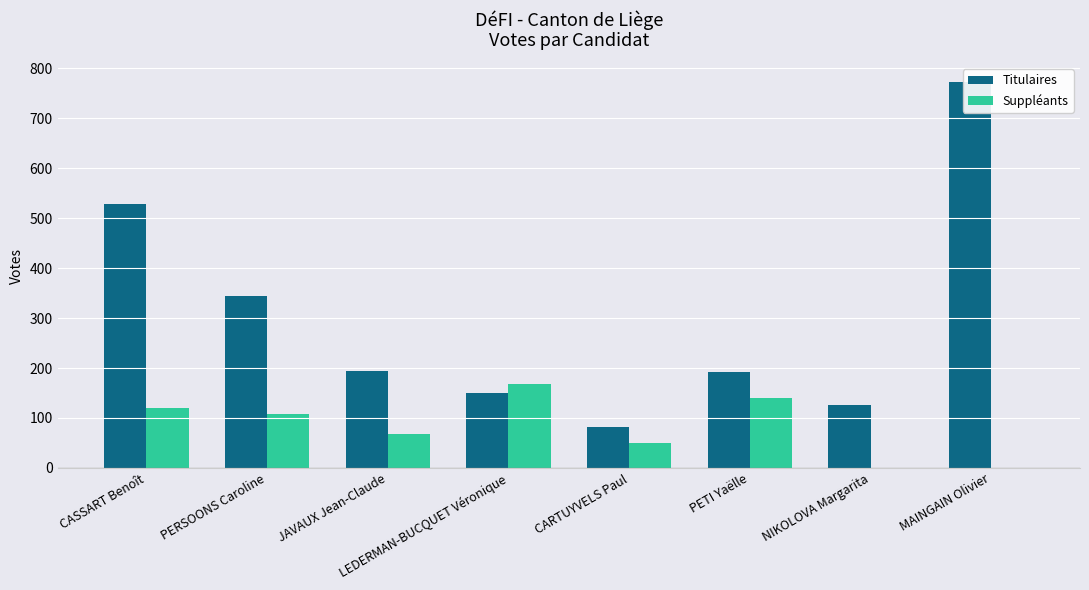

How many bars are there in total?

16